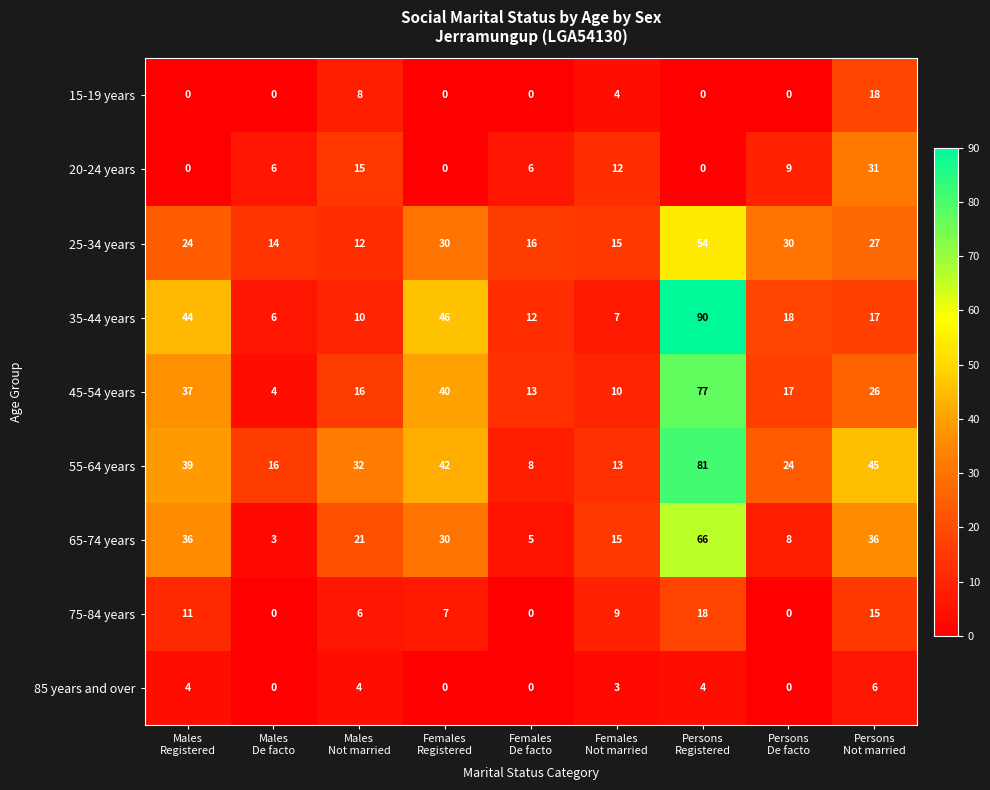

How many 15-19 years values are between 0 and 4?

7